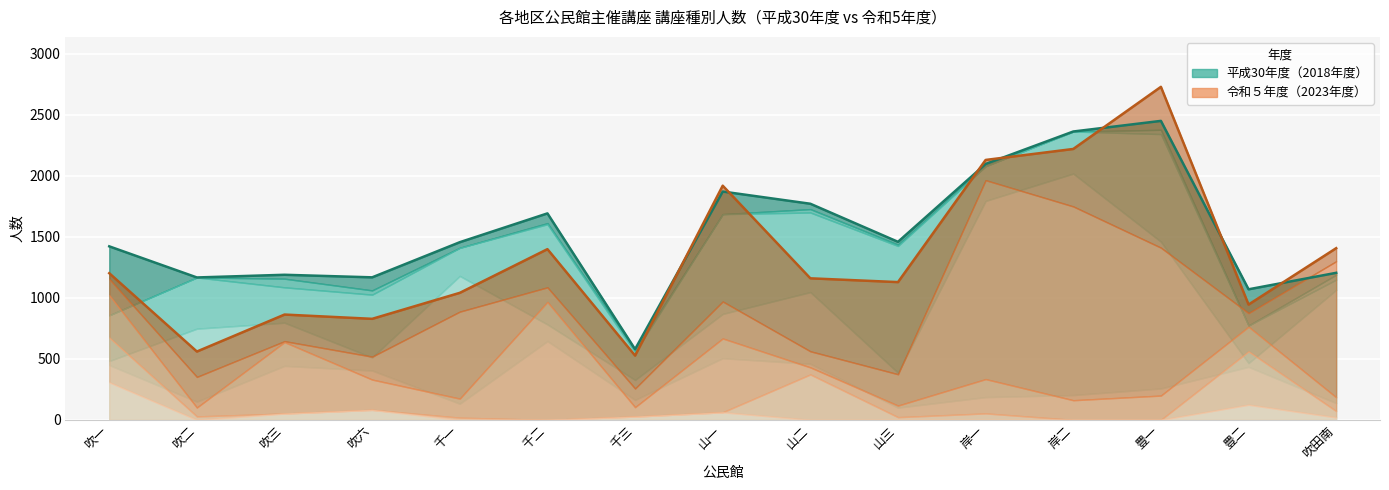

How many values in the 平成30年度 合計 series exceed 1456?

7